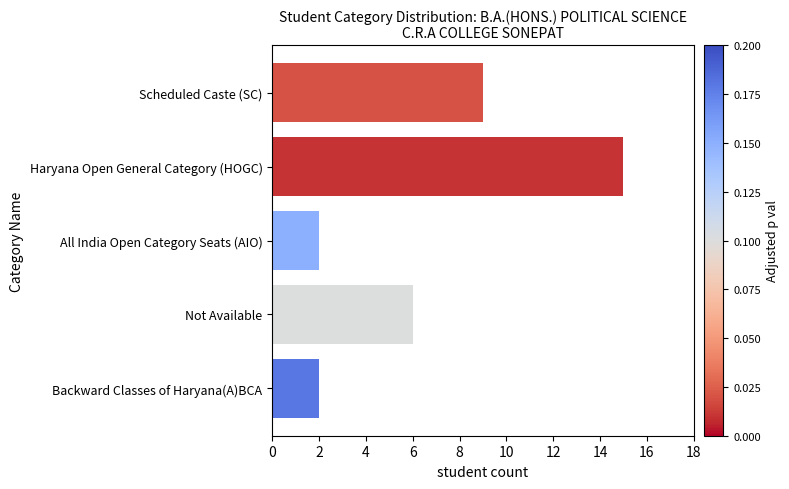

Which label corresponds to the largest value in the chart?

Haryana Open General Category (HOGC)